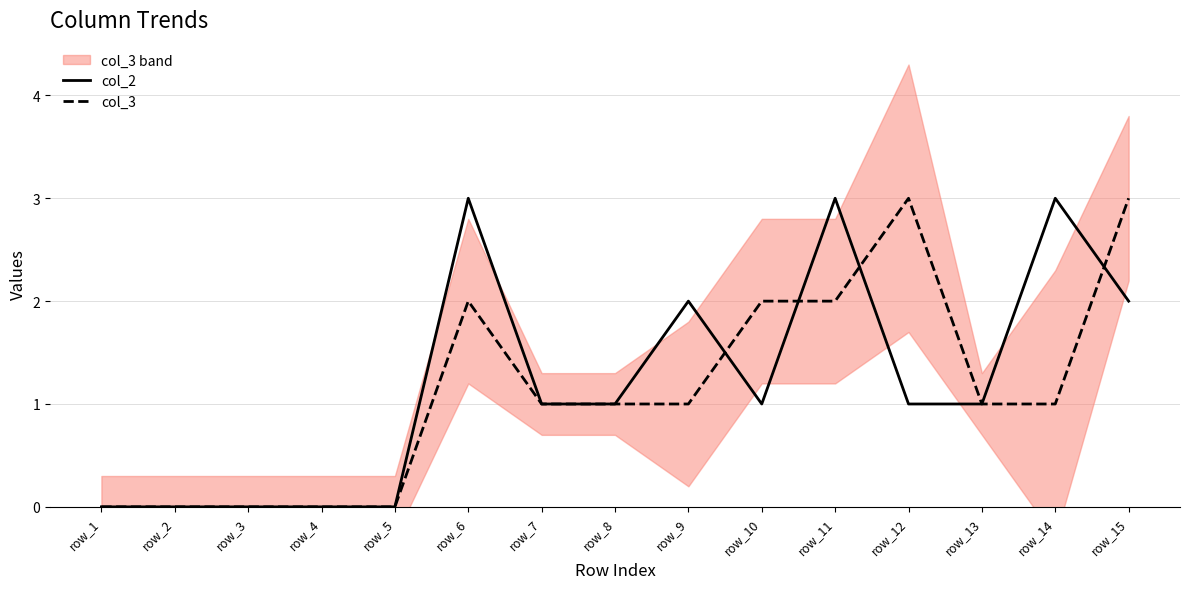

How many data points in col_2 are above 1?

5